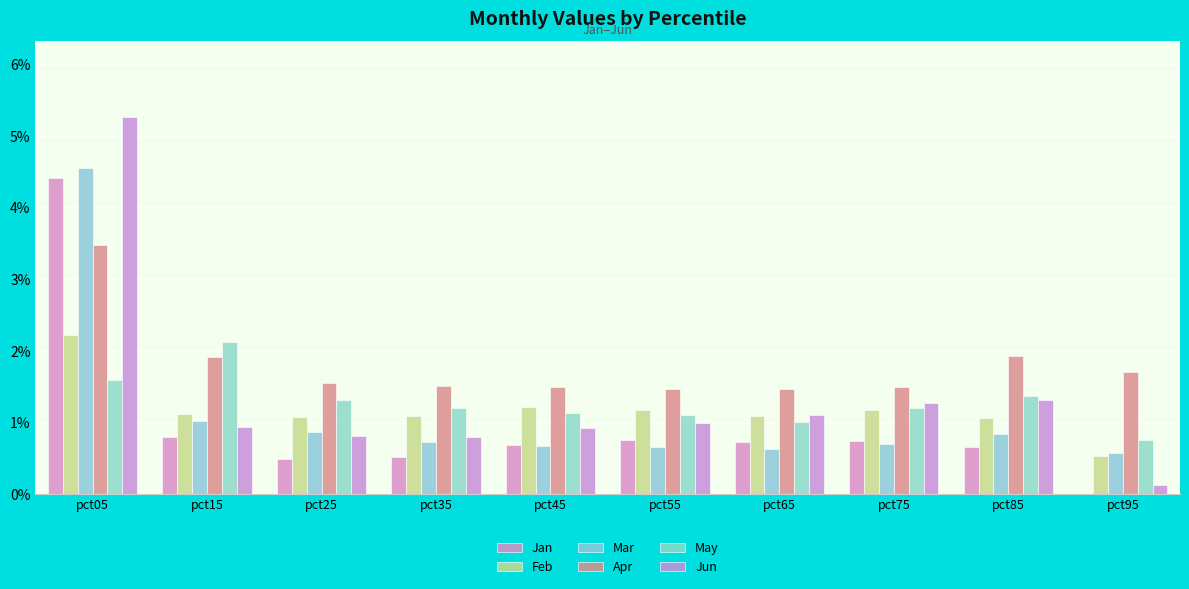

How many categories are shown in the chart?

10